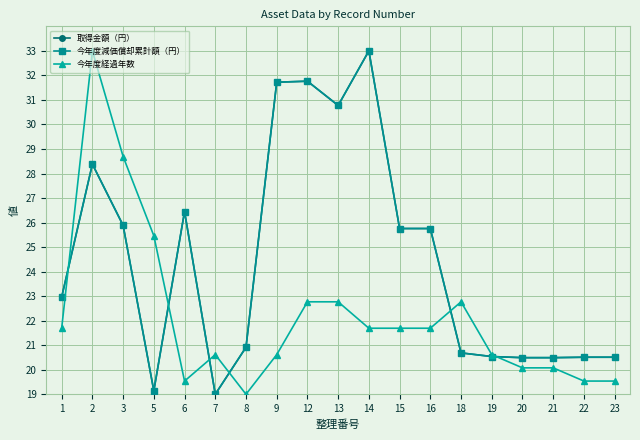

Is it true that 今年度経過年数 equals 34.6 at 20?

False